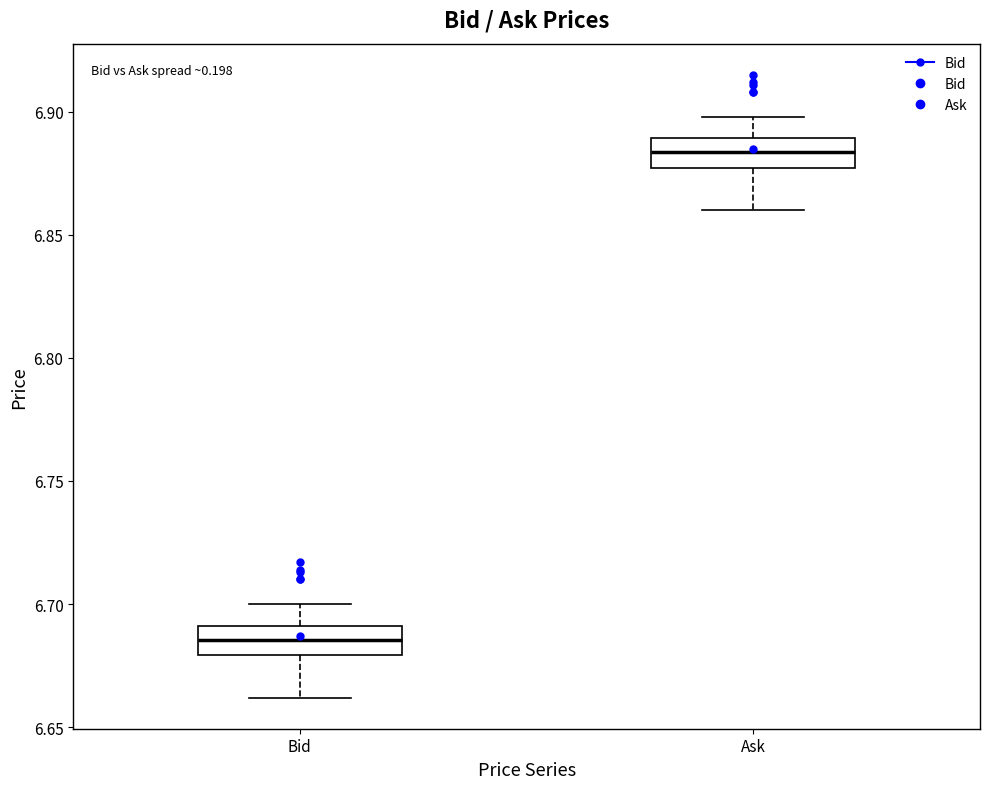

Which box's median line is the highest?

Ask